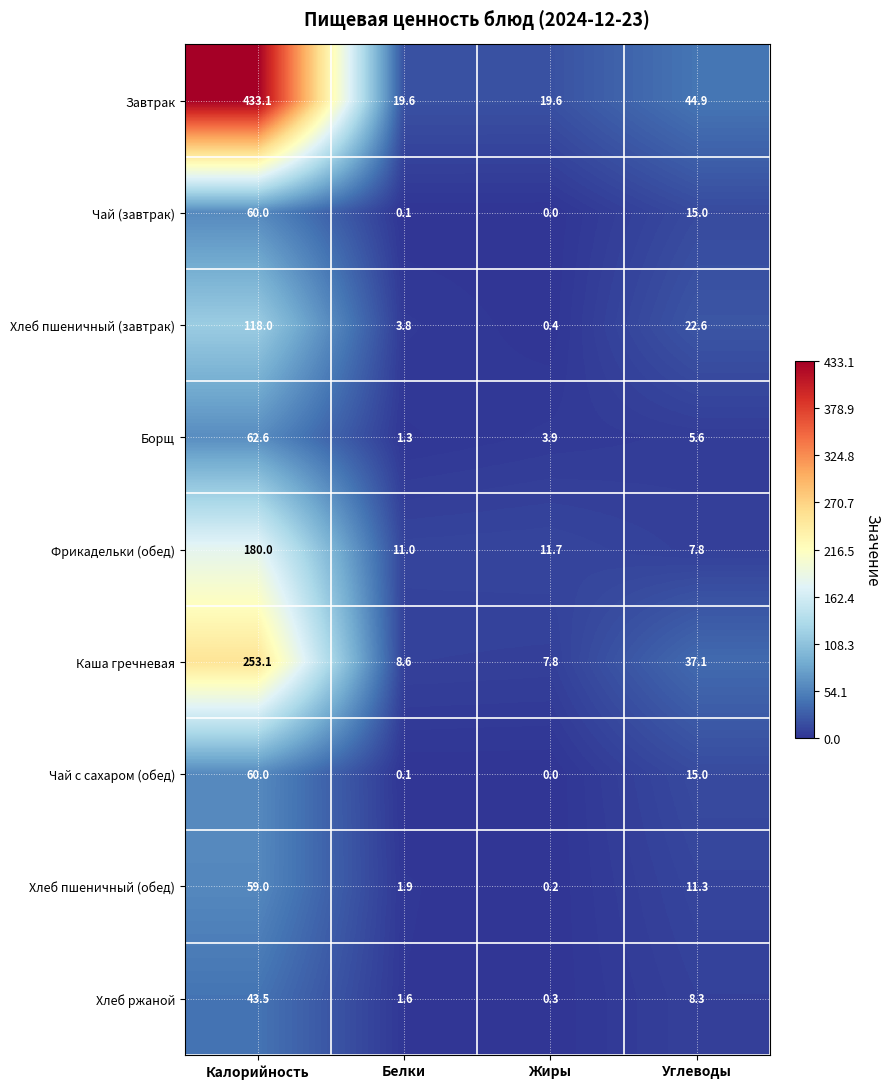

What is the difference between the Хлеб пшеничный (завтрак) values at Калорийность and Белки?

114.2